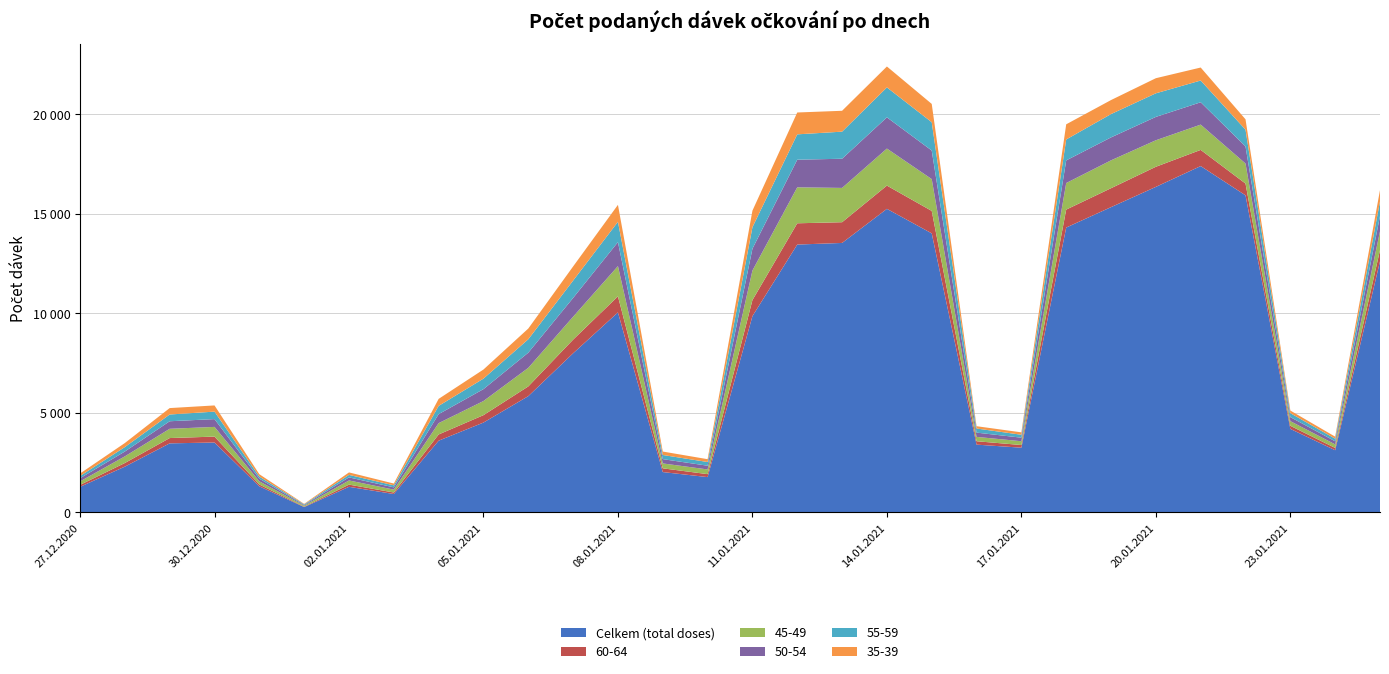

Reading right to left, transcribe all the data shown in this chart.

Celkem (total doses): 25.01.2021=12611	24.01.2021=3126	23.01.2021=4196	22.01.2021=15925	21.01.2021=17394	20.01.2021=16349	19.01.2021=15332	18.01.2021=14307	17.01.2021=3253	16.01.2021=3407	15.01.2021=14015	14.01.2021=15246	13.01.2021=13534	12.01.2021=13453	11.01.2021=9858	10.01.2021=1777	09.01.2021=2029	08.01.2021=10047	07.01.2021=7993	06.01.2021=5842	05.01.2021=4515	04.01.2021=3605	03.01.2021=927	02.01.2021=1288	01.01.2021=271	31.12.2020=1313	30.12.2020=3513	29.12.2020=3471	28.12.2020=2302	27.12.2020=1287
60-64: 25.01.2021=564	24.01.2021=114	23.01.2021=156	22.01.2021=591	21.01.2021=812	20.01.2021=1010	19.01.2021=951	18.01.2021=902	17.01.2021=134	16.01.2021=170	15.01.2021=1127	14.01.2021=1168	13.01.2021=1041	12.01.2021=1068	11.01.2021=806	10.01.2021=148	09.01.2021=188	08.01.2021=806	07.01.2021=687	06.01.2021=488	05.01.2021=372	04.01.2021=312	03.01.2021=76	02.01.2021=111	01.01.2021=21	31.12.2020=91	30.12.2020=297	29.12.2020=266	28.12.2020=182	27.12.2020=98
45-49: 25.01.2021=943	24.01.2021=179	23.01.2021=233	22.01.2021=1006	21.01.2021=1270	20.01.2021=1331	19.01.2021=1399	18.01.2021=1333	17.01.2021=190	16.01.2021=219	15.01.2021=1598	14.01.2021=1859	13.01.2021=1722	12.01.2021=1806	11.01.2021=1484	10.01.2021=236	09.01.2021=246	08.01.2021=1518	07.01.2021=1150	06.01.2021=932	05.01.2021=709	04.01.2021=569	03.01.2021=144	02.01.2021=209	01.01.2021=50	31.12.2020=160	30.12.2020=487	29.12.2020=465	28.12.2020=334	27.12.2020=174
50-54: 25.01.2021=766	24.01.2021=155	23.01.2021=203	22.01.2021=859	21.01.2021=1122	20.01.2021=1173	19.01.2021=1152	18.01.2021=1137	17.01.2021=179	16.01.2021=214	15.01.2021=1434	14.01.2021=1568	13.01.2021=1465	12.01.2021=1387	11.01.2021=1095	10.01.2021=187	09.01.2021=216	08.01.2021=1205	07.01.2021=943	06.01.2021=762	05.01.2021=598	04.01.2021=452	03.01.2021=114	02.01.2021=154	01.01.2021=35	31.12.2020=133	30.12.2020=392	29.12.2020=379	28.12.2020=243	27.12.2020=160
55-59: 25.01.2021=734	24.01.2021=130	23.01.2021=199	22.01.2021=840	21.01.2021=1092	20.01.2021=1185	19.01.2021=1171	18.01.2021=1051	17.01.2021=147	16.01.2021=206	15.01.2021=1422	14.01.2021=1503	13.01.2021=1360	12.01.2021=1273	11.01.2021=1080	10.01.2021=186	09.01.2021=208	08.01.2021=1020	07.01.2021=871	06.01.2021=674	05.01.2021=528	04.01.2021=414	03.01.2021=102	02.01.2021=126	01.01.2021=33	31.12.2020=106	30.12.2020=375	29.12.2020=339	28.12.2020=224	27.12.2020=112
35-39: 25.01.2021=569	24.01.2021=103	23.01.2021=131	22.01.2021=520	21.01.2021=652	20.01.2021=758	19.01.2021=704	18.01.2021=761	17.01.2021=121	16.01.2021=116	15.01.2021=919	14.01.2021=1050	13.01.2021=1048	12.01.2021=1097	11.01.2021=831	10.01.2021=142	09.01.2021=172	08.01.2021=851	07.01.2021=710	06.01.2021=538	05.01.2021=456	04.01.2021=352	03.01.2021=90	02.01.2021=124	01.01.2021=23	31.12.2020=118	30.12.2020=311	29.12.2020=322	28.12.2020=202	27.12.2020=125